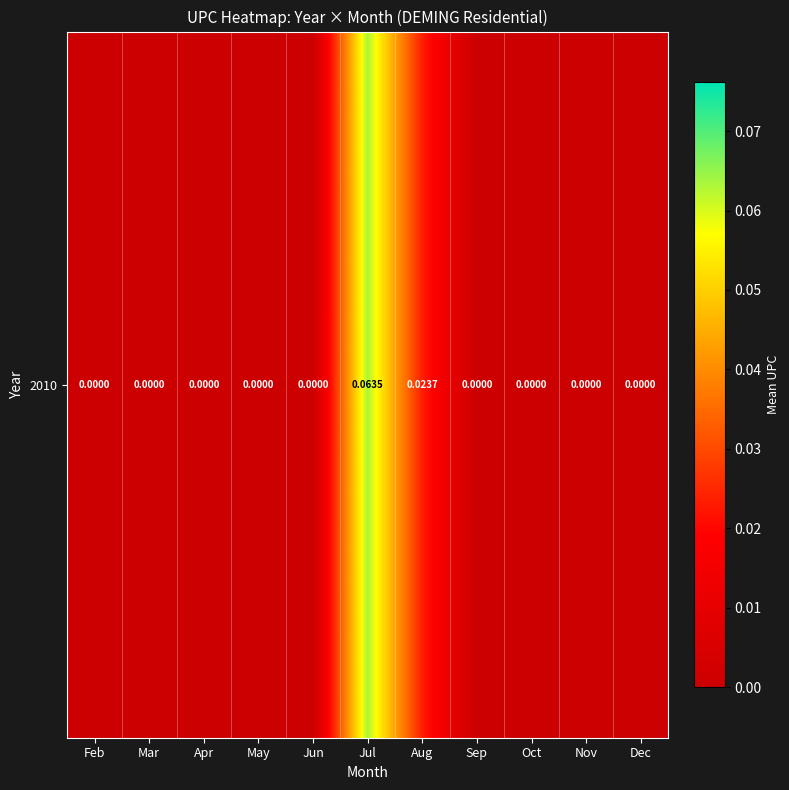

The value at May is 0.0. True or false?

True